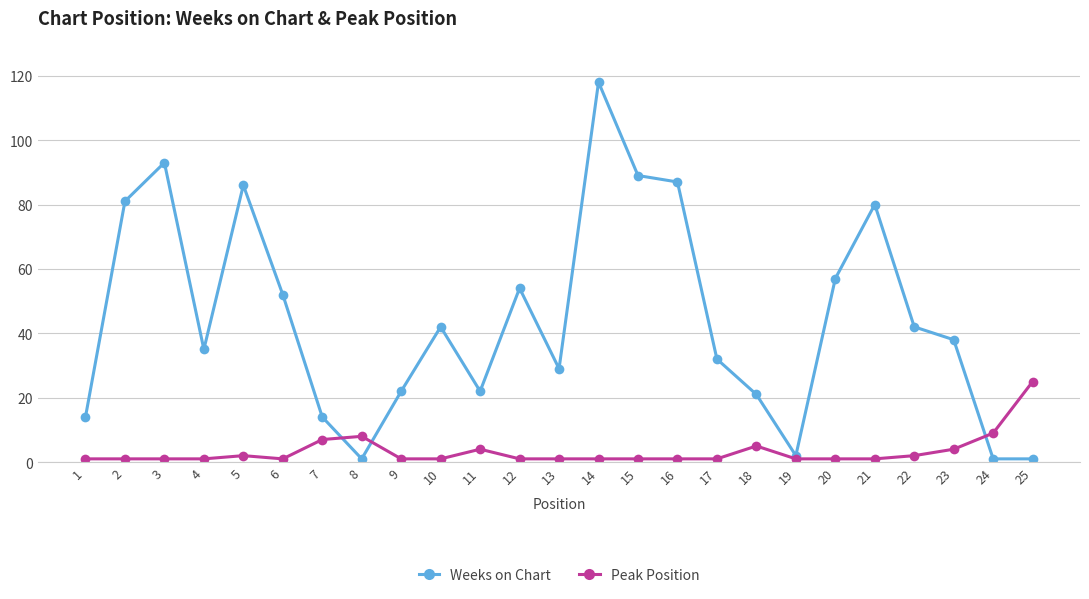

How many interior local peaks does the Weeks on Chart series have?

6